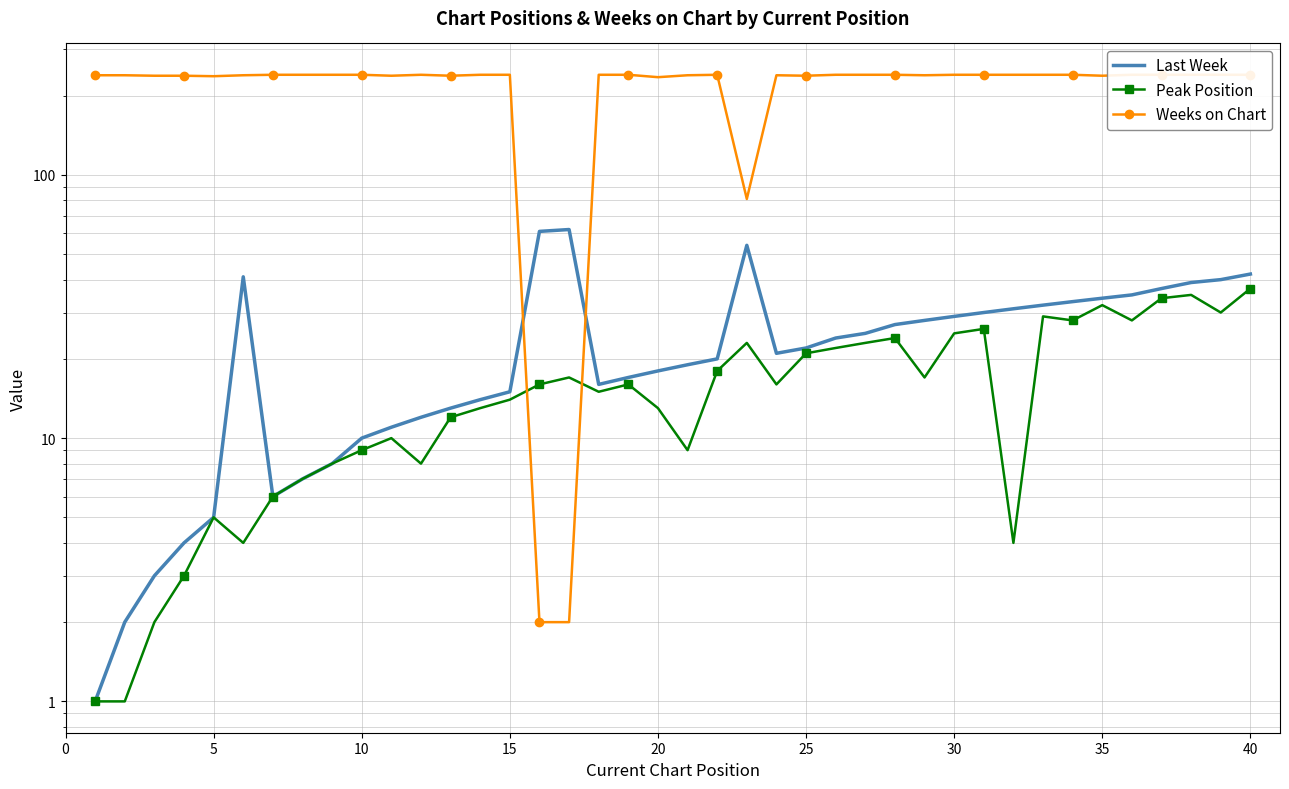

What is the highest value of the Peak Position series?

37